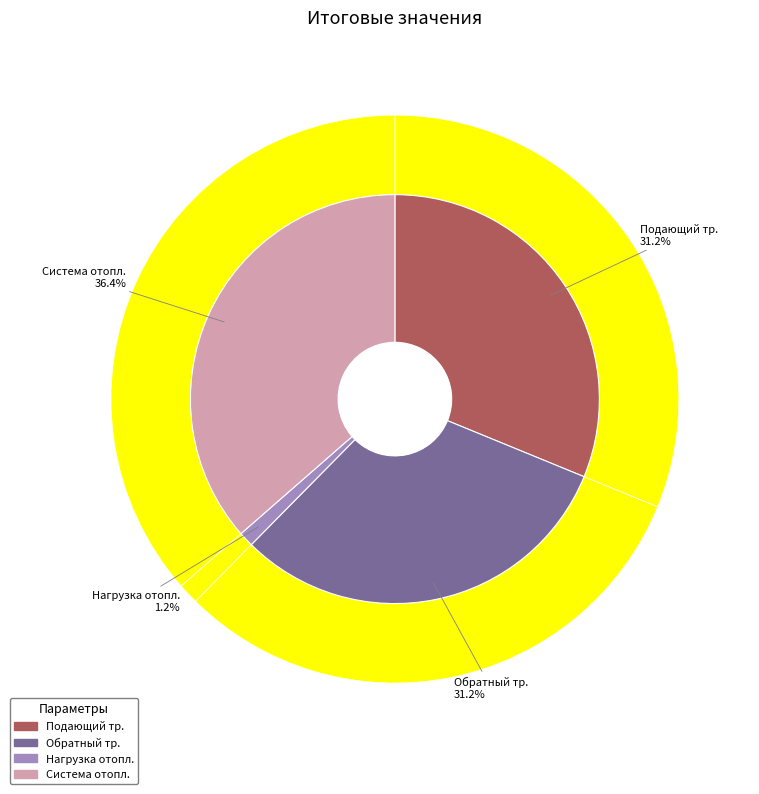

How many segments does this pie chart have?

4